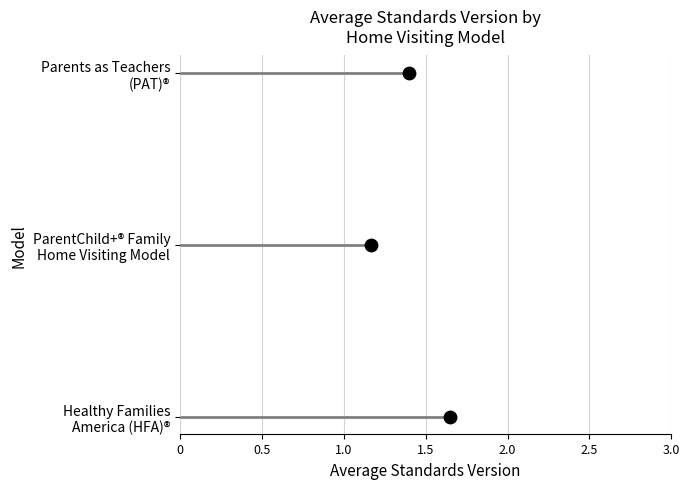

Which has a higher value, 1.0 or 0.5?

1.0